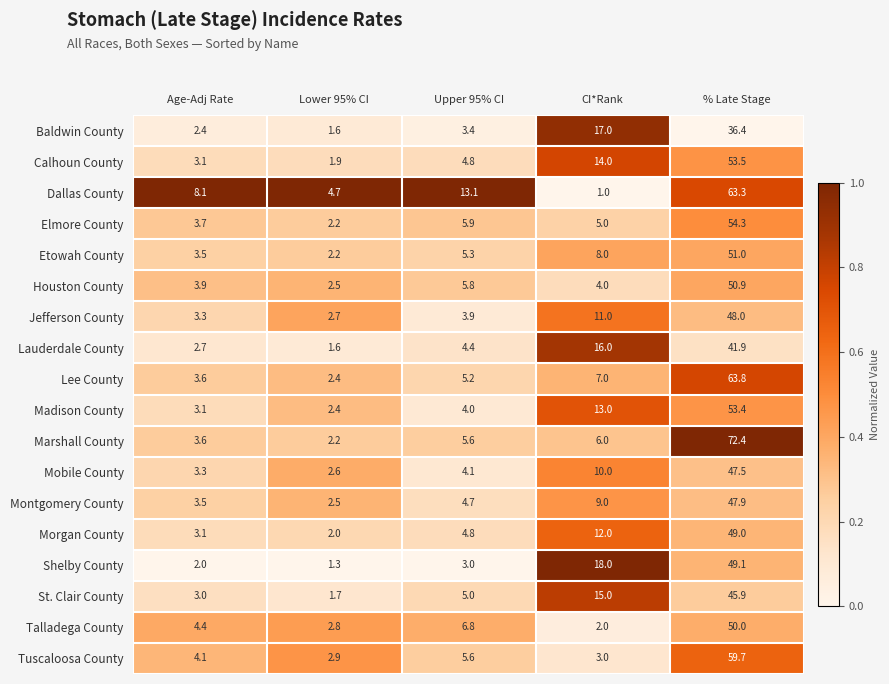

Which series changed the most between Age-Adj Rate and Upper 95% CI?

Dallas County